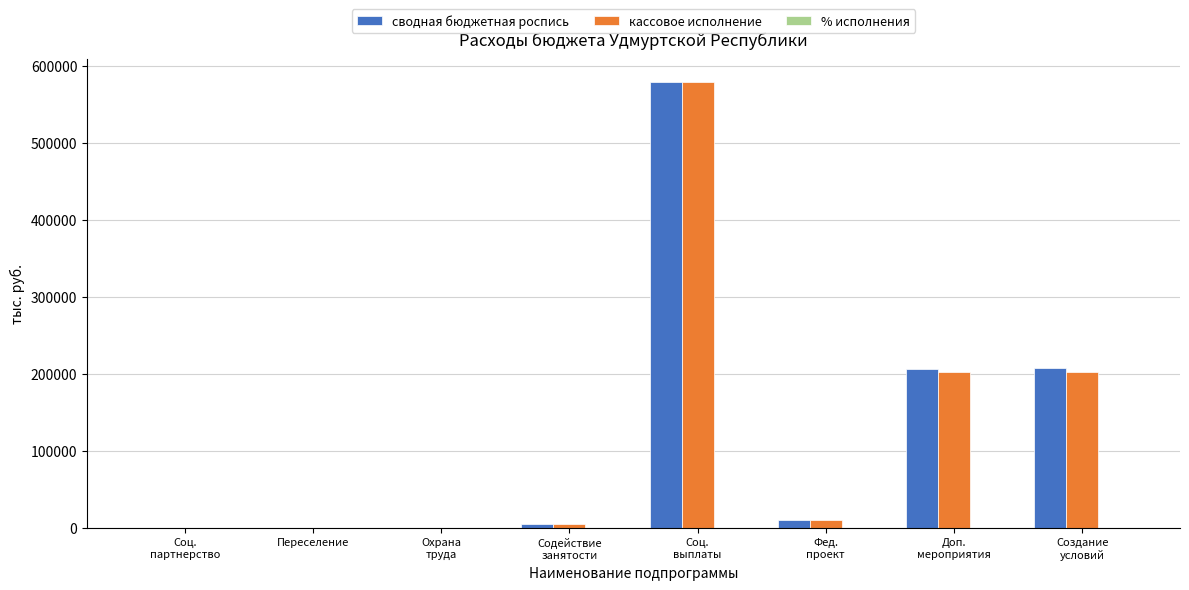

At which category is the sum across all series the highest?

Соц.
выплаты